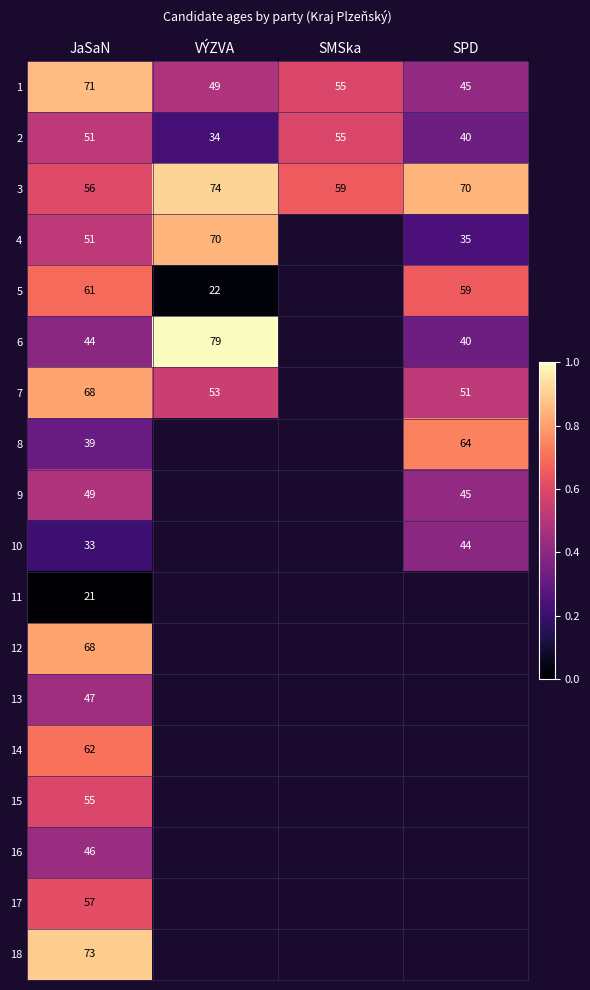

What is the maximum value for 1?

71